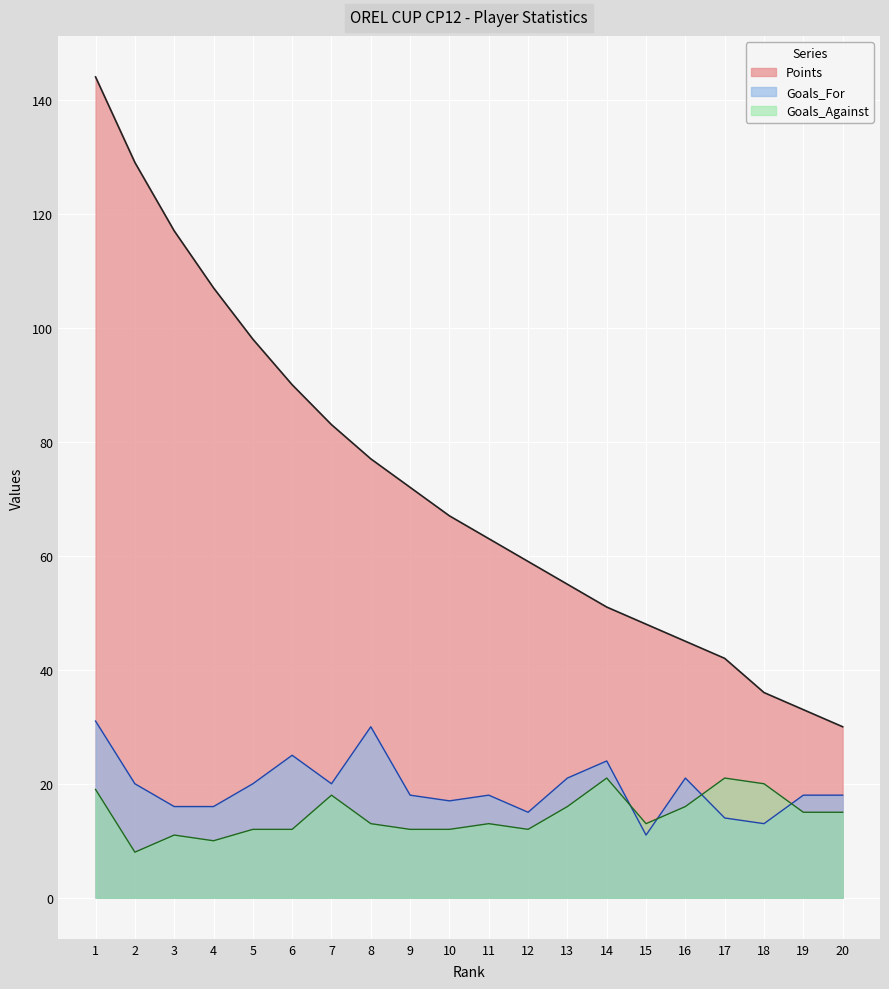

True or false: Points has more than 2 interior local peaks.

False